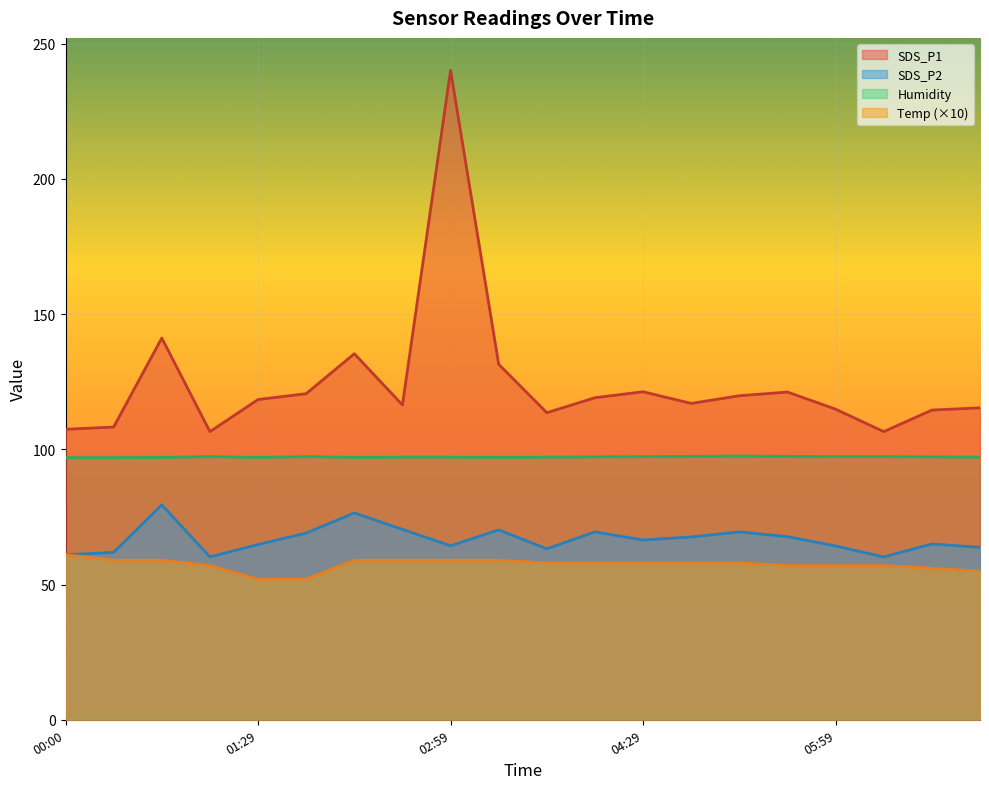

Which has a higher value, 02:59 or 04:51?

02:59